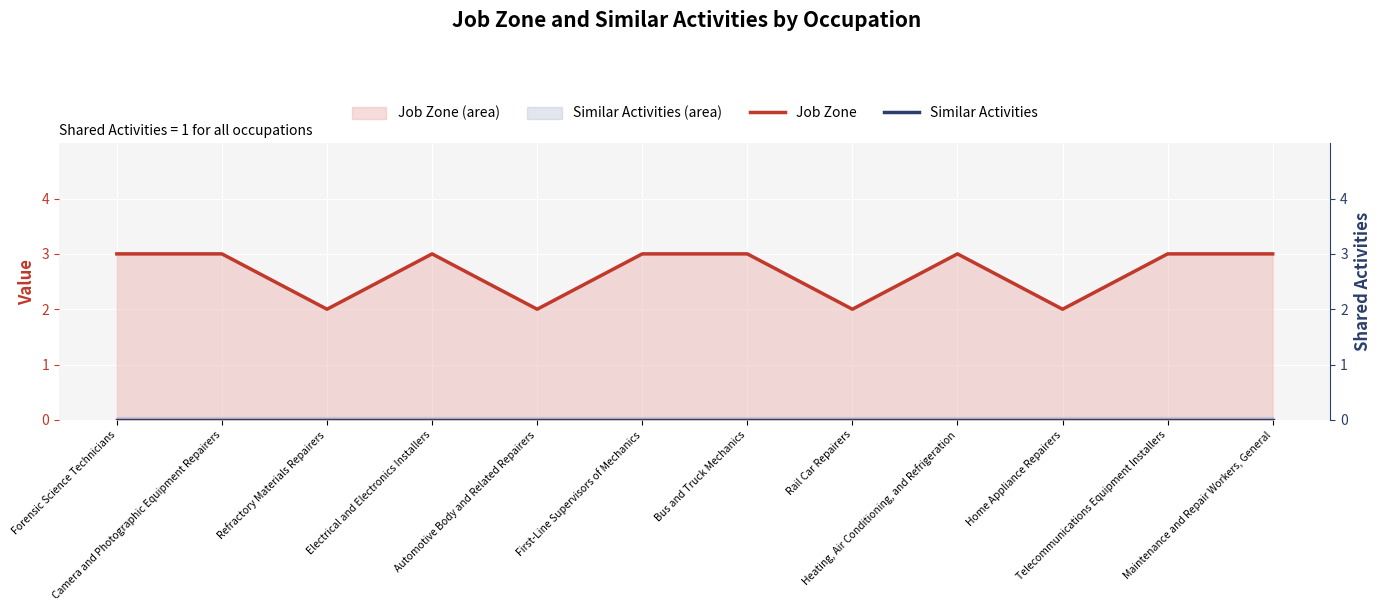

True or false: Job Zone has a value of 3 at Bus and Truck Mechanics.

True